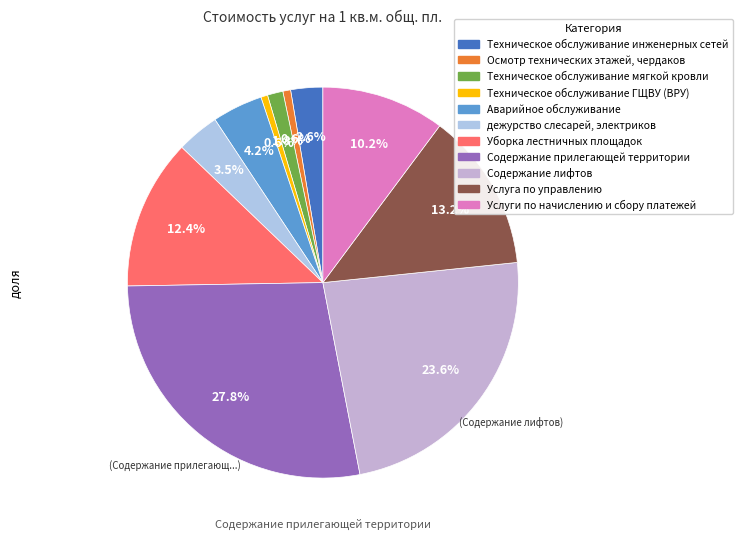

To the nearest percent, what is the difference between the largest and smallest slice percentages?

27%